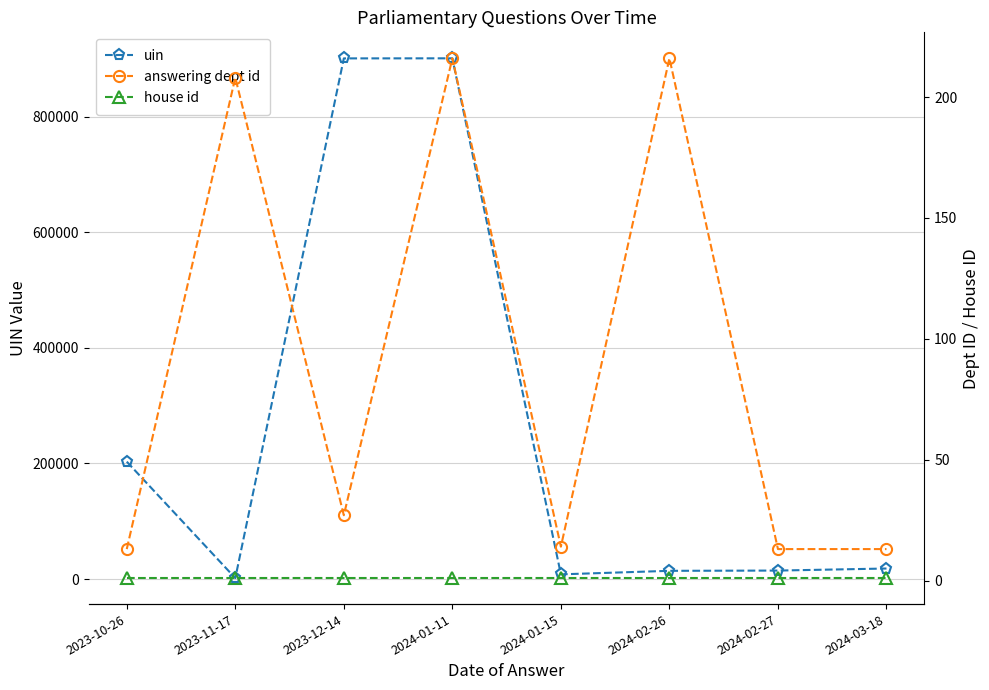

Which series changed the most between 2023-11-17 and 2024-02-27?

uin